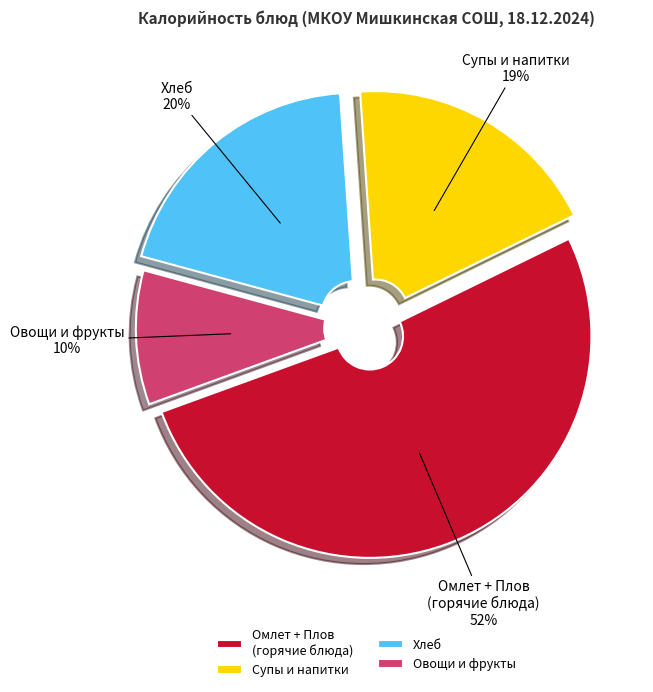

The Супы и напитки slice represents 9% of the pie. True or false?

False